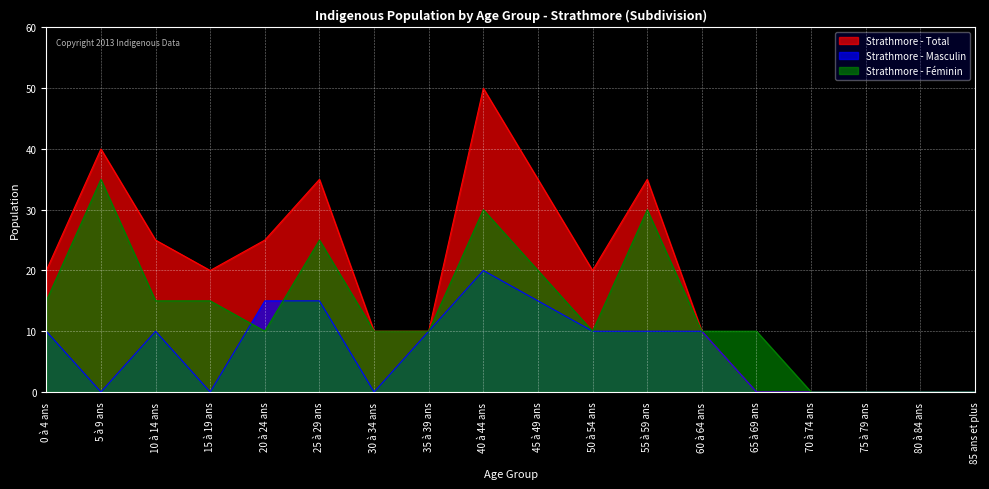

At how many categories does at least one series exceed 20?

7